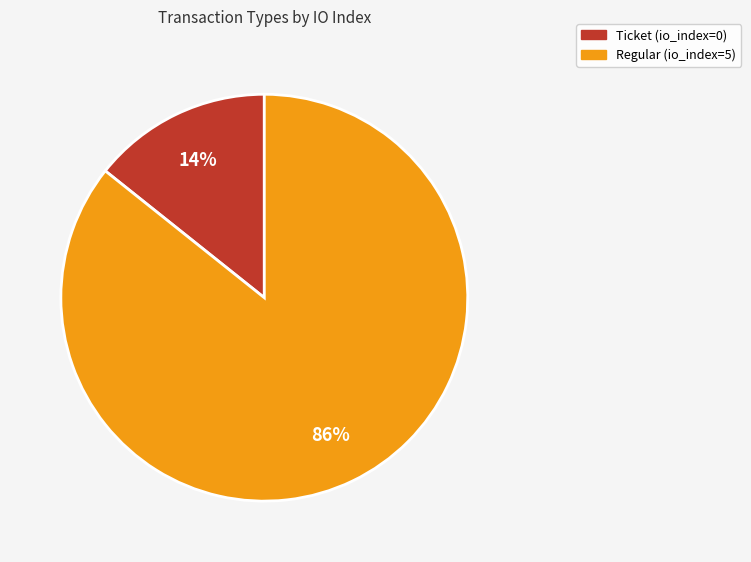

What percentage is the Regular slice, to the nearest percent?

86%